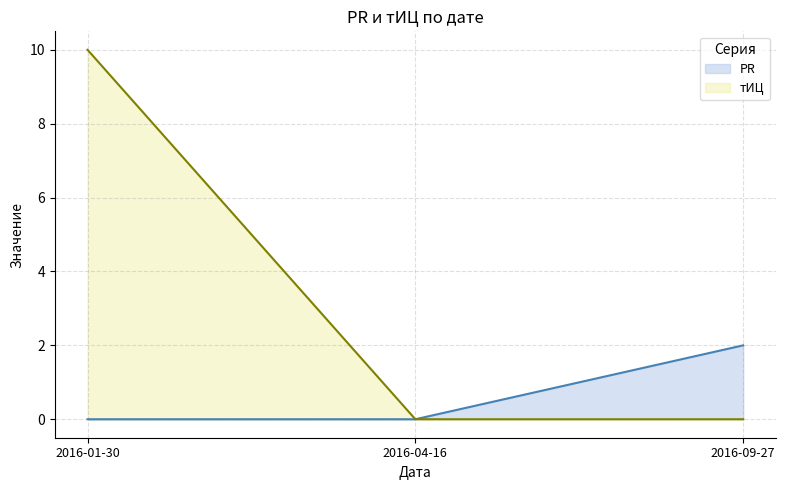

Which series has the largest range (max minus min)?

тИЦ